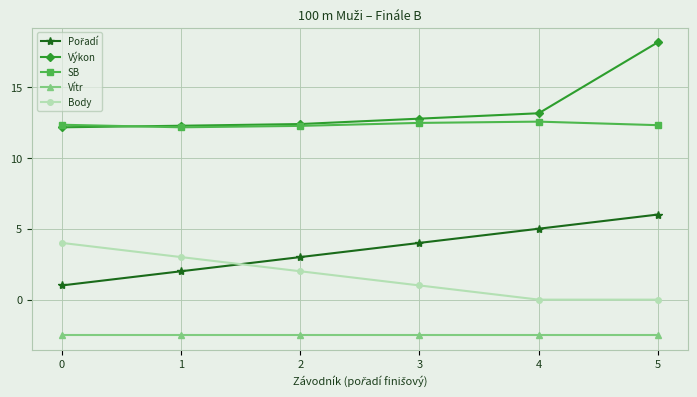

Does the chart have visible grid lines?

Yes